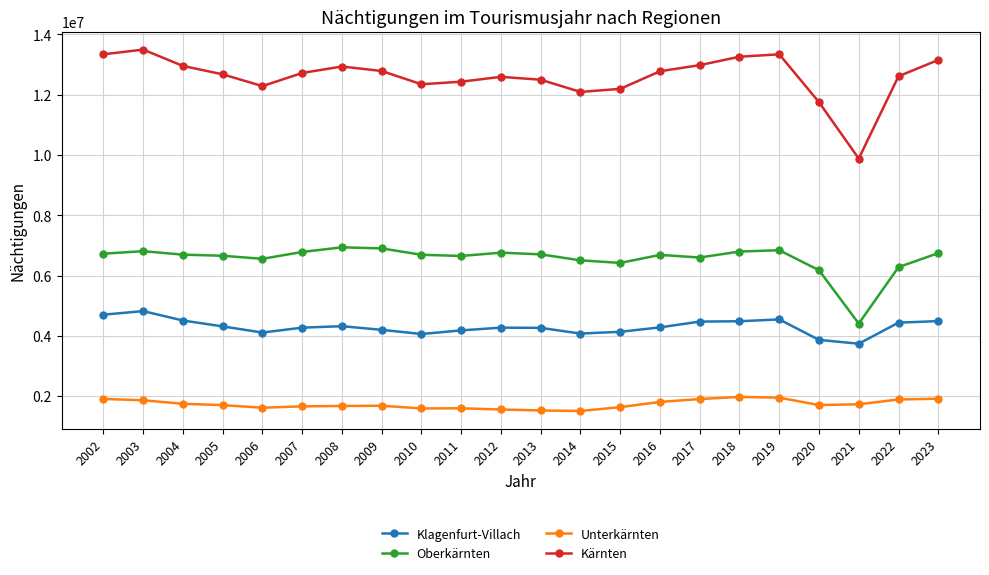

True or false: Unterkärnten has a value of 1683034 at 2009.

True